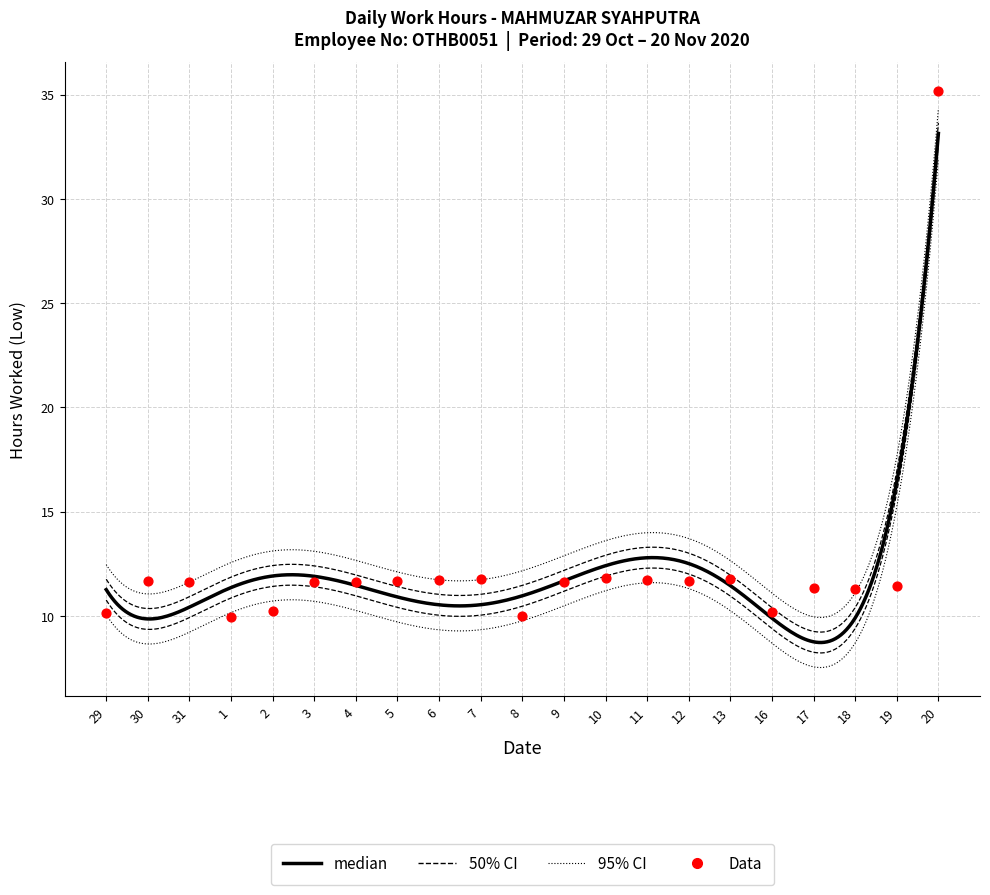

What is the change in value from 5 to 20?

+23.5